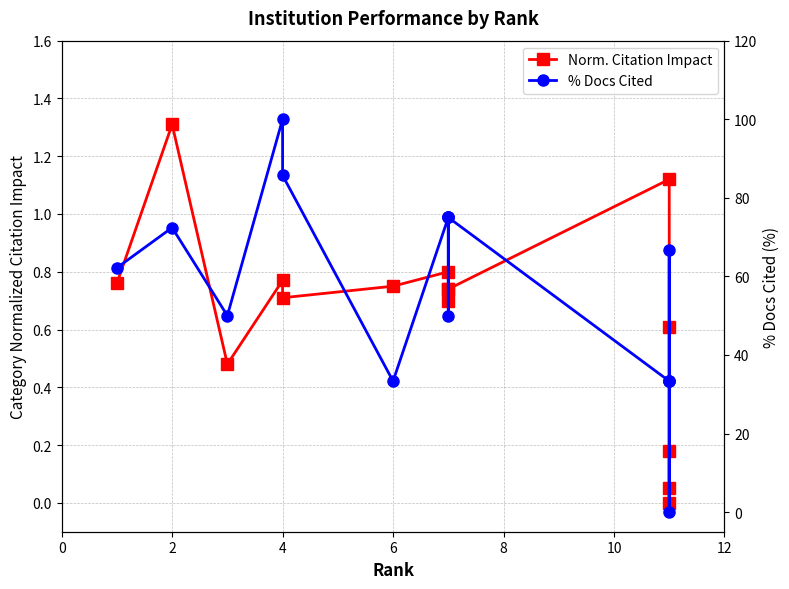

True or false: Norm. Citation Impact has more than 2 interior local peaks.

True